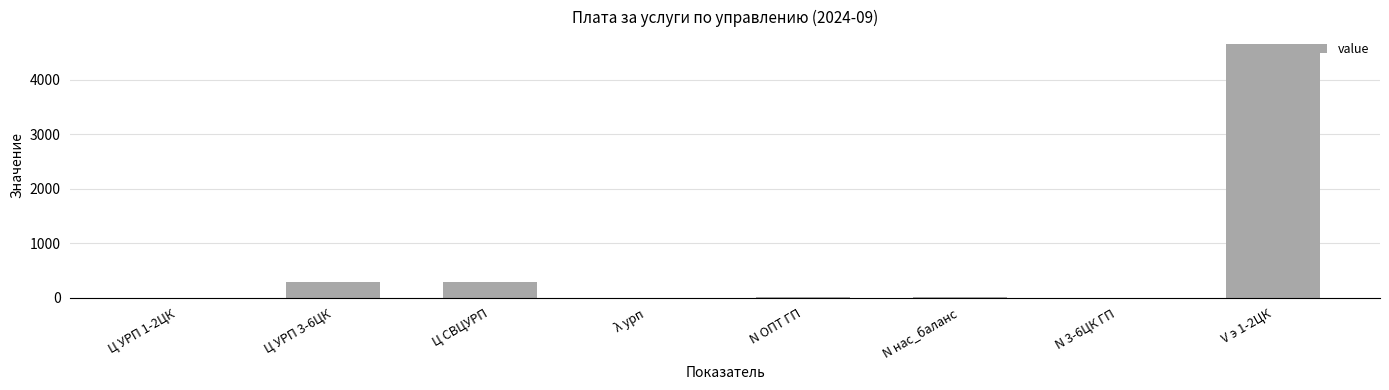

What is the change in value from Ц УРП 3-6ЦК to V э 1-2ЦК?

+4367.9